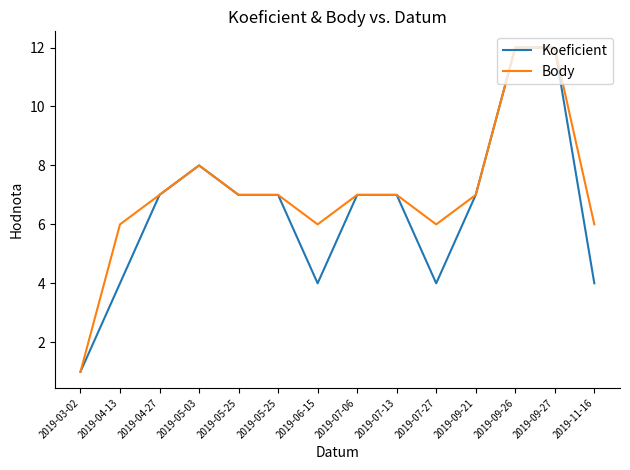

How many lines are shown in the chart?

2